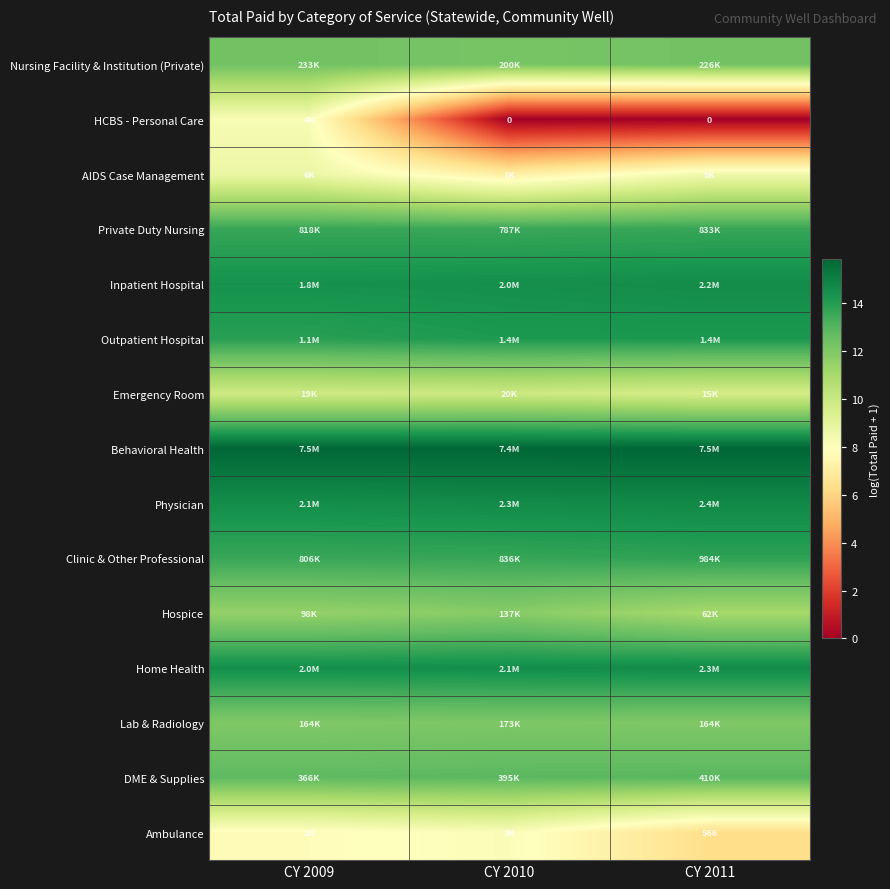

The Physician series shows 14.5 at CY 2009. True or false?

True